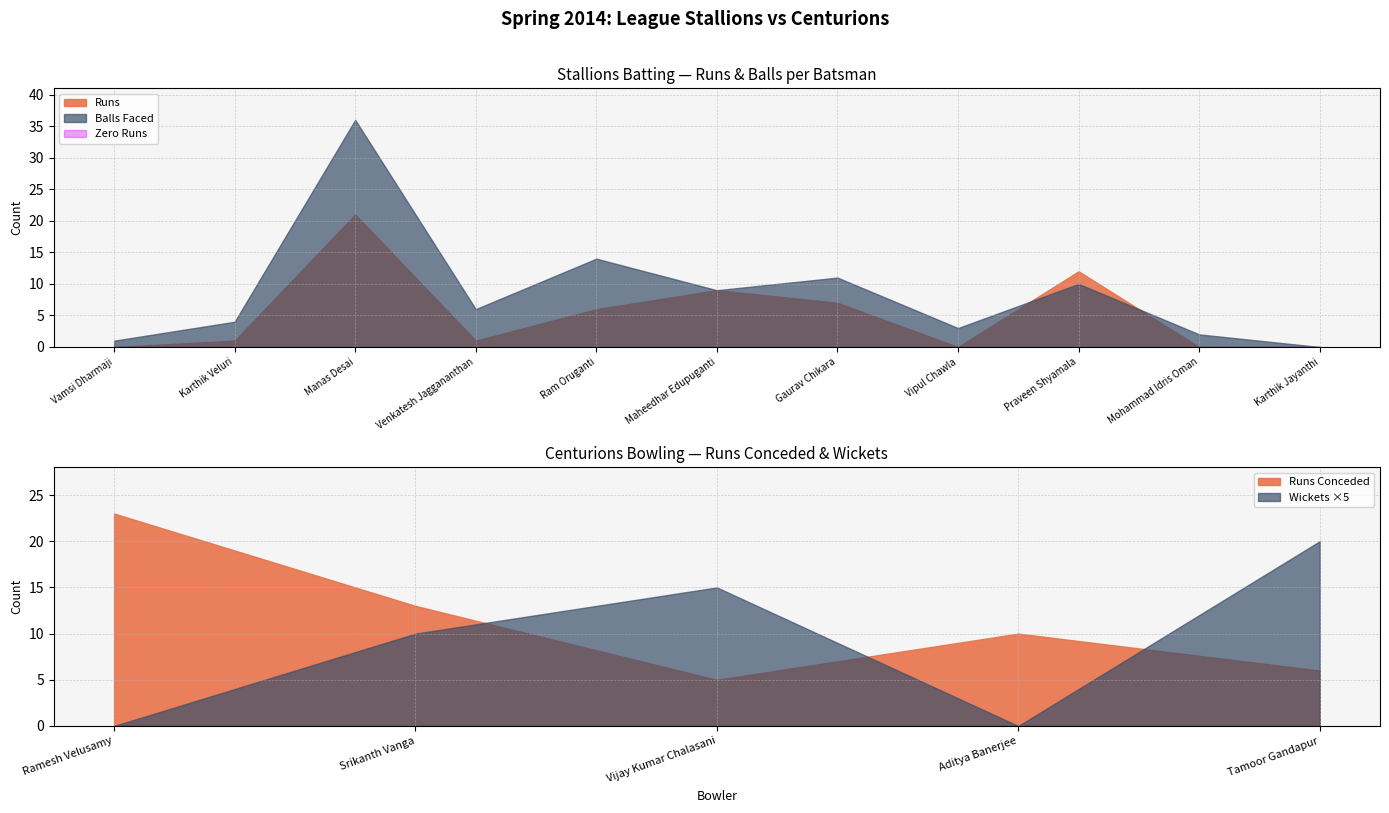

What is the sum of all Stallions Runs values?

57